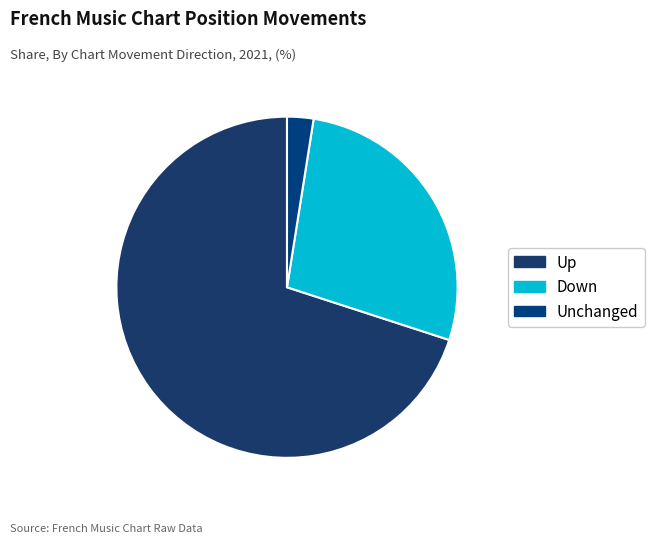

How many segments does this pie chart have?

3